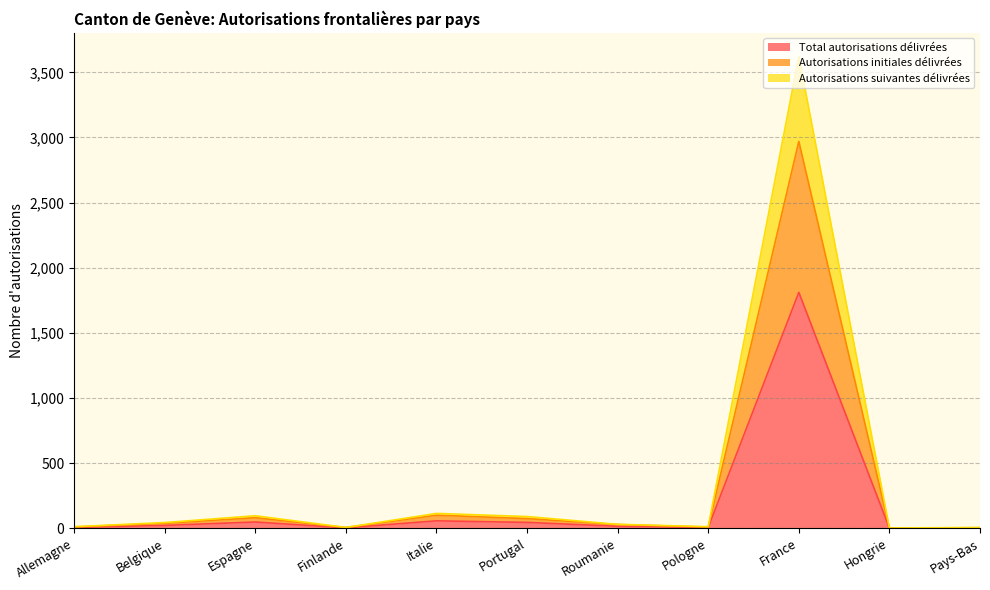

List the series in order of their peak value, highest first.

Autorisations suivantes délivrées, Autorisations initiales délivrées, Total autorisations délivrées